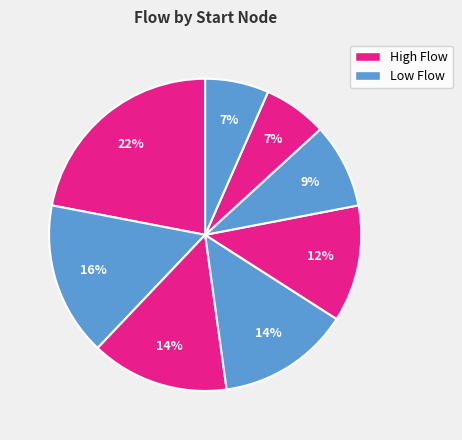

How many slices are in this pie chart?

8